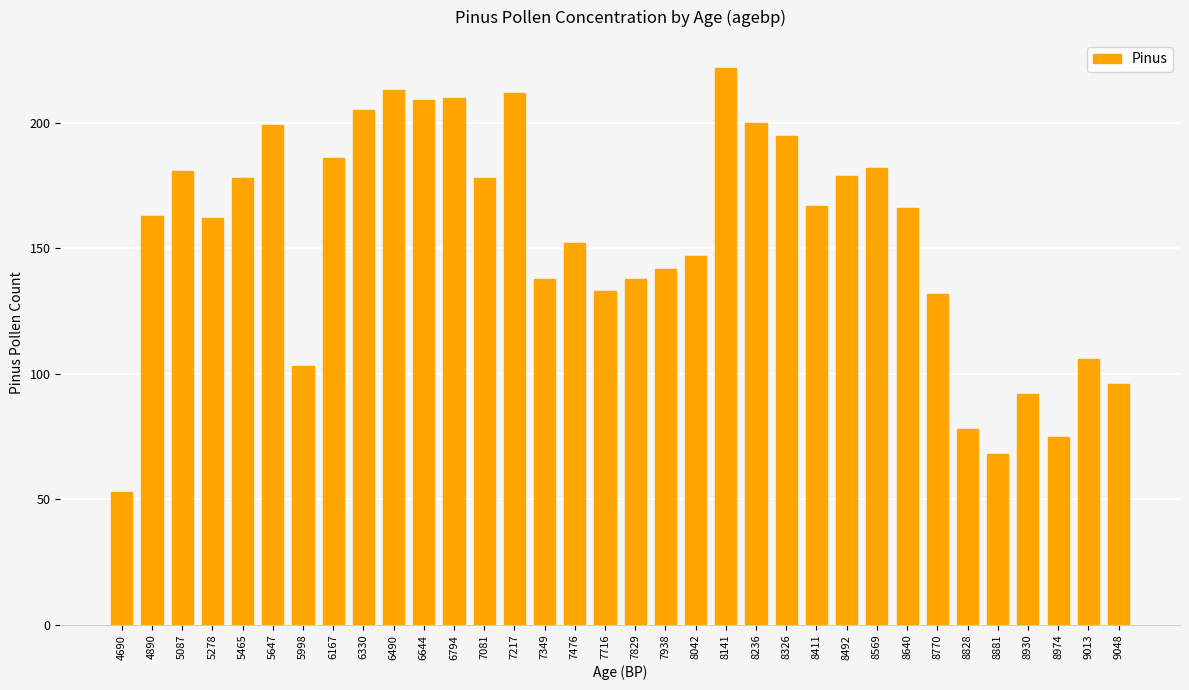

Is it true that the value at 4890 is 96?

False